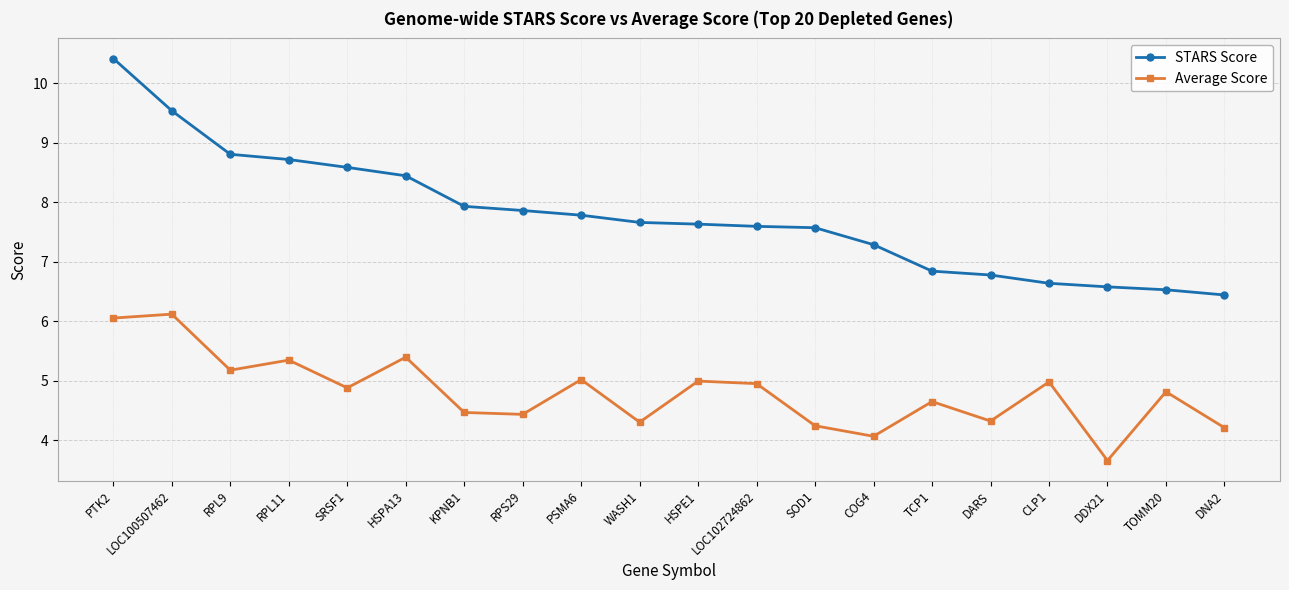

What position from the right is SOD1?

8